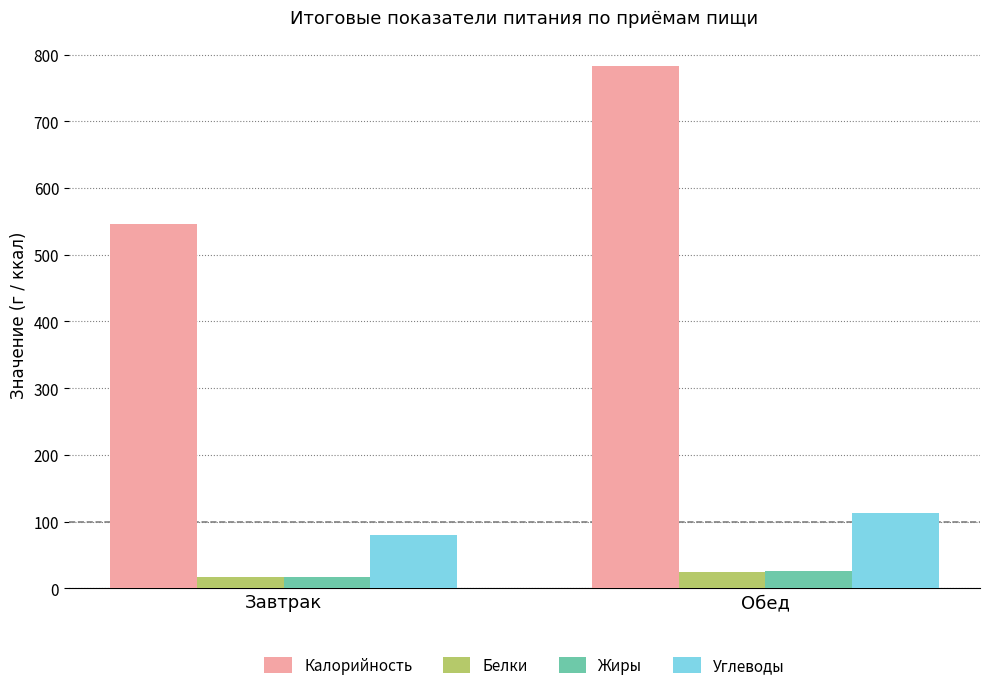

What is the average value of the Жиры series?

21.4